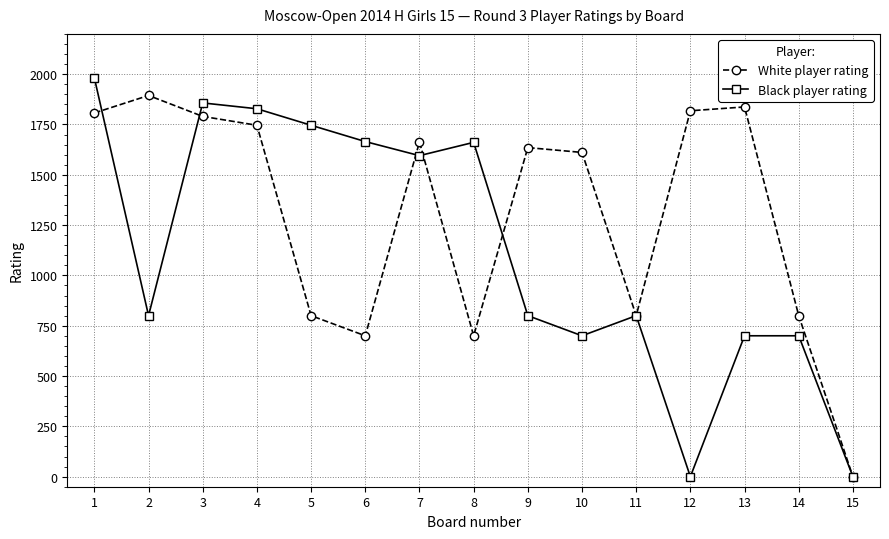

What is the difference between the highest and lowest values at 1?

174